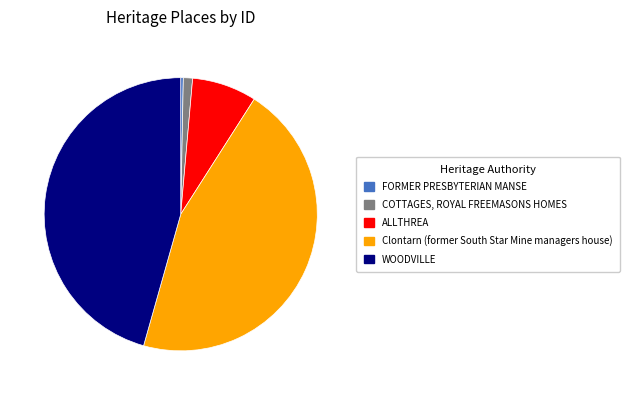

Which slice is the smallest?

FORMER PRESBYTERIAN MANSE